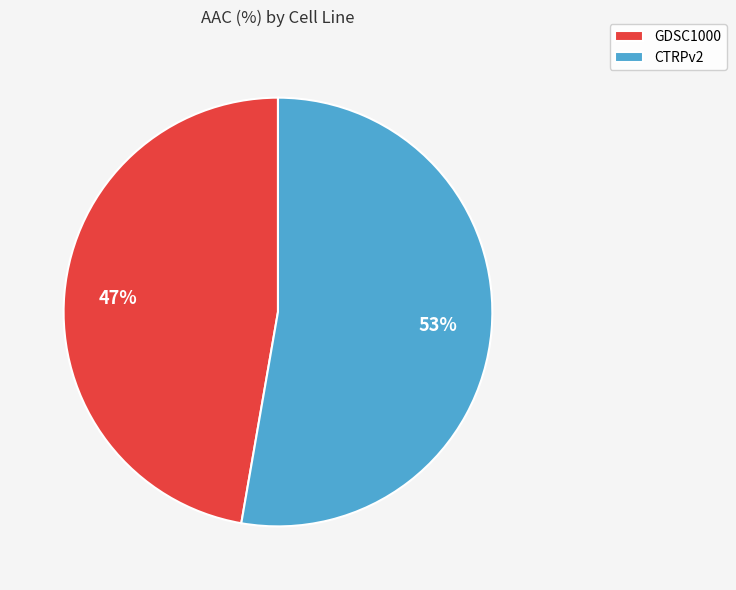

Does CTRPv2 represent more than half of the total?

Yes